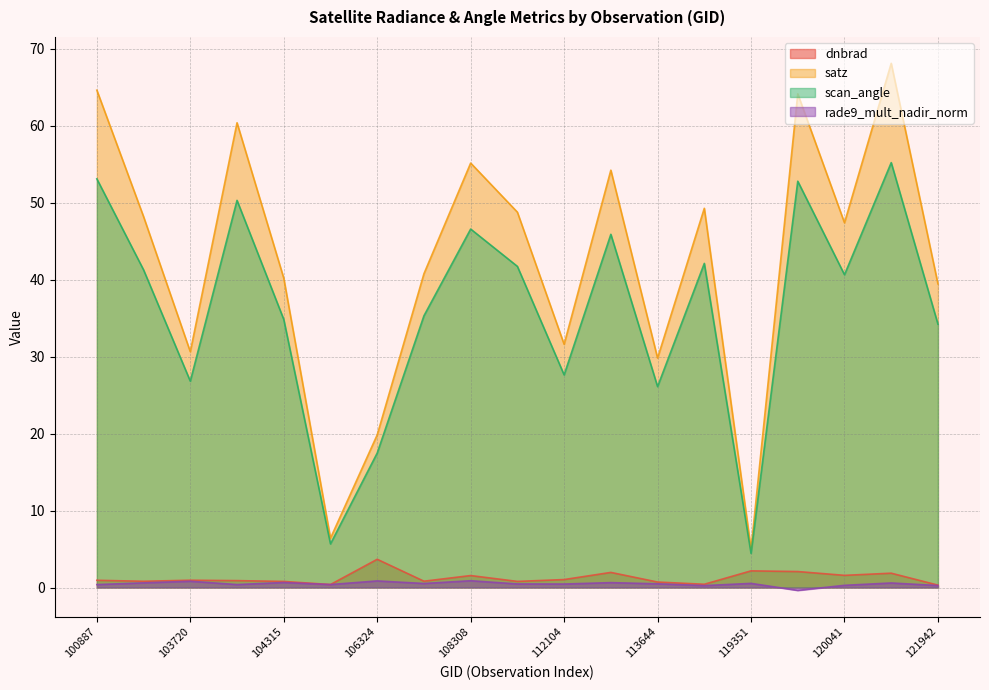

Between 104431 and 106324, which series saw the biggest shift?

satz